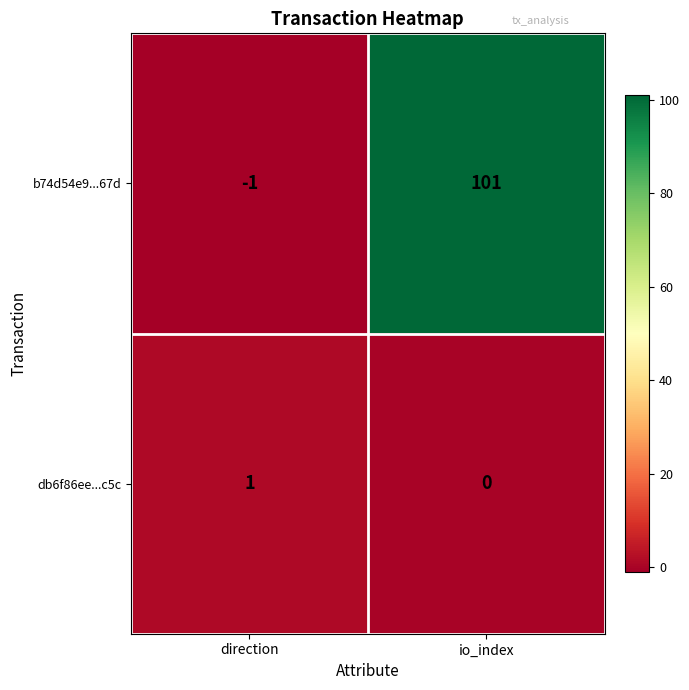

What is the approximate value of b74d54e9...67d at io_index?

101